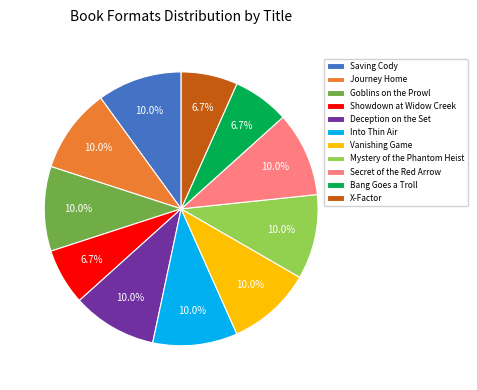

Does Mystery of the Phantom Heist represent more than half of the total?

No